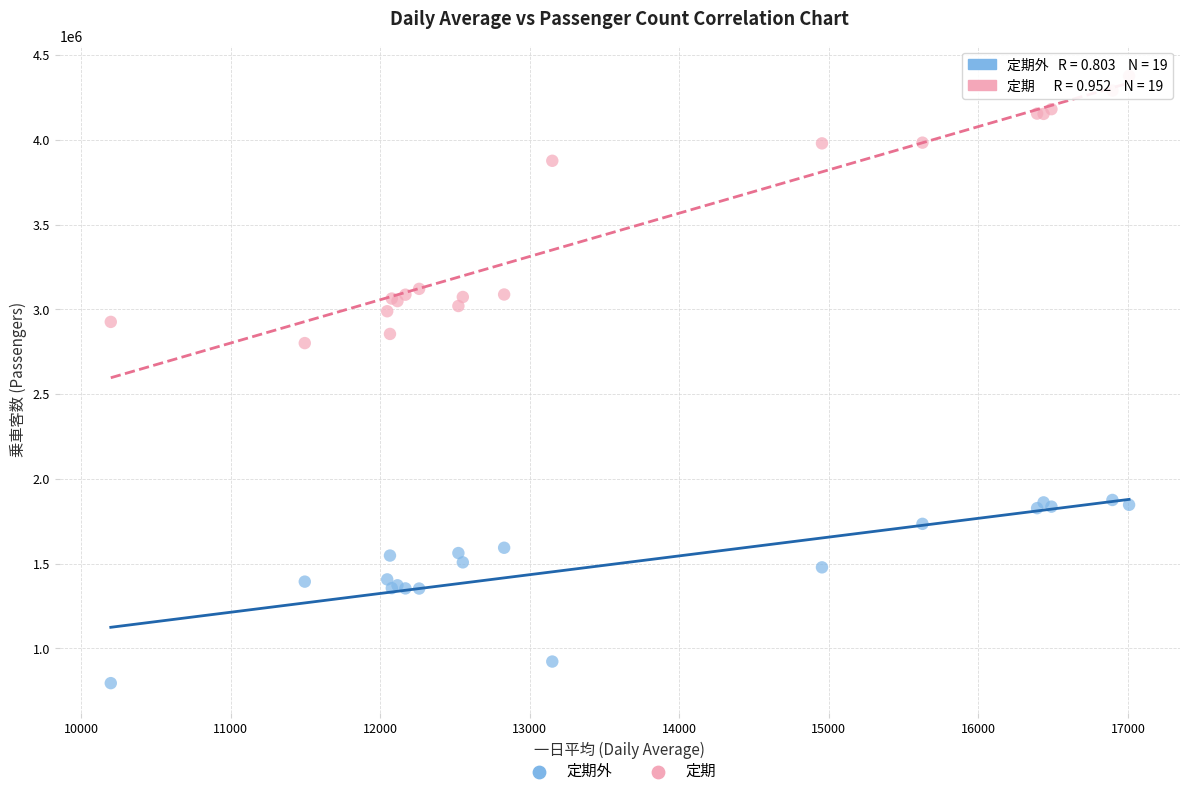

What are all the series names shown in the legend?

定期外, 定期